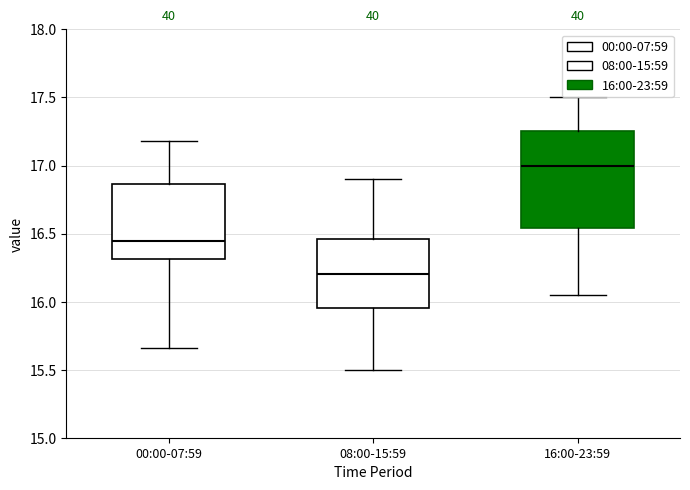

Reading left to right, read every box against the y-axis: the position of its median line, the range the box covers, and the ends of its whiskers. The values are not printed on the chart, so give them approximately, as read against the axis.

00:00-07:59: median 16.45, box 16.30 to 16.85, whiskers 15.65 to 17.20
08:00-15:59: median 16.20, box 15.95 to 16.45, whiskers 15.50 to 16.90
16:00-23:59: median 17.00, box 16.55 to 17.25, whiskers 16.05 to 17.50